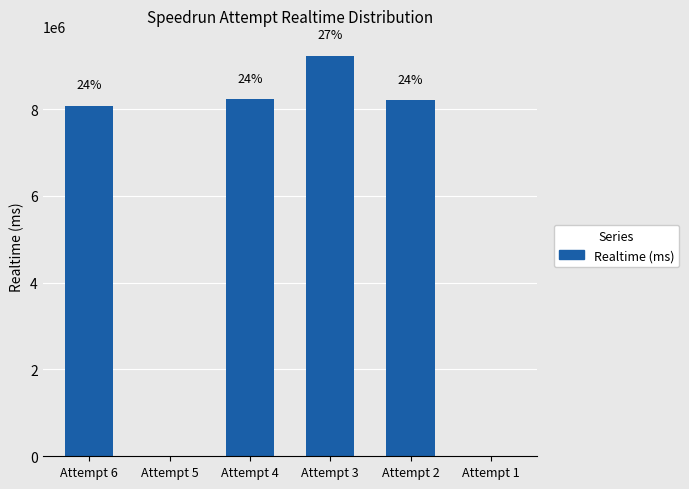

Are the bars horizontal?

No